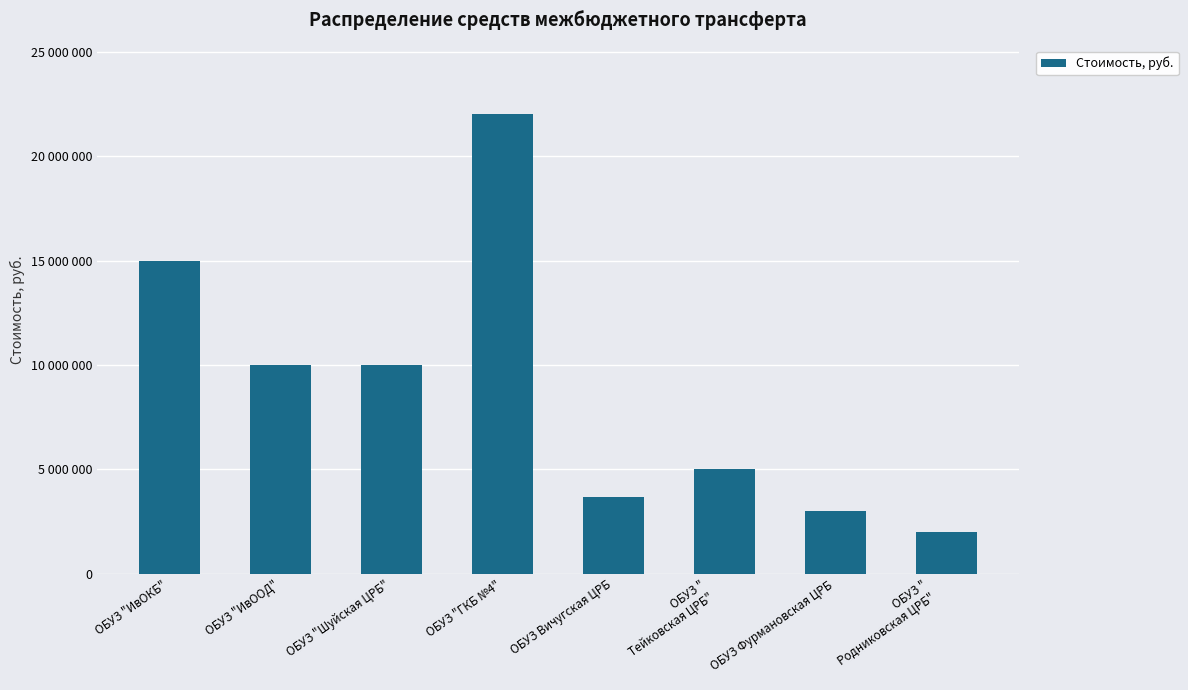

What position from the left is ОБУЗ Фурмановская ЦРБ?

7